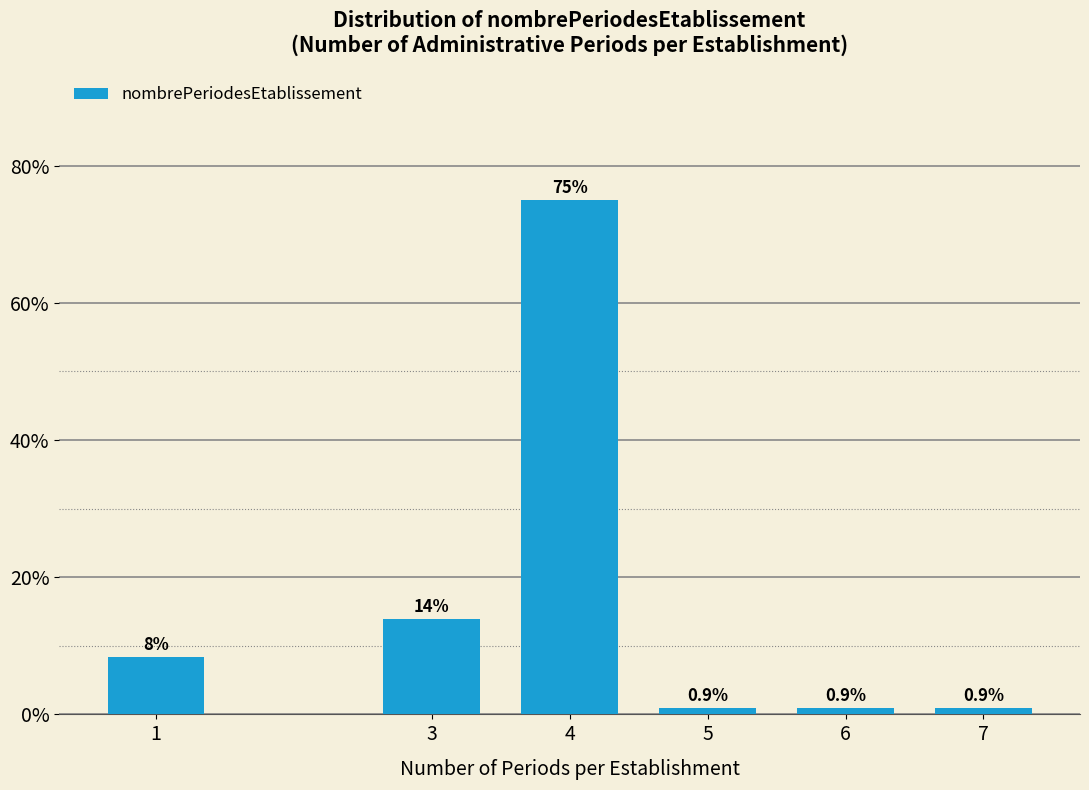

Reading left to right, list all the values displayed in this chart.

8.3	13.9	75.0	0.9	0.9	0.9